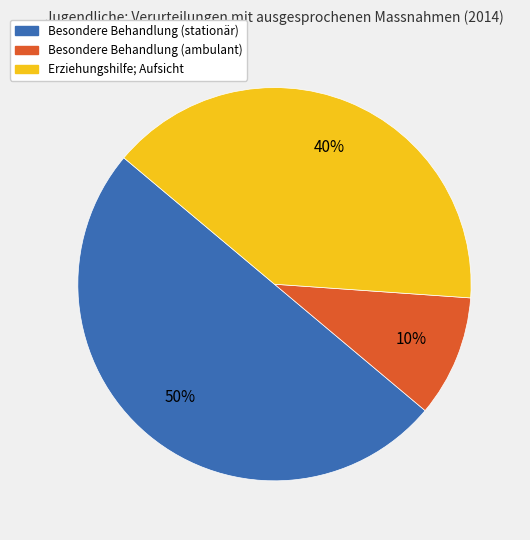

Does Erziehungshilfe; Aufsicht account for over 50% of the chart?

No